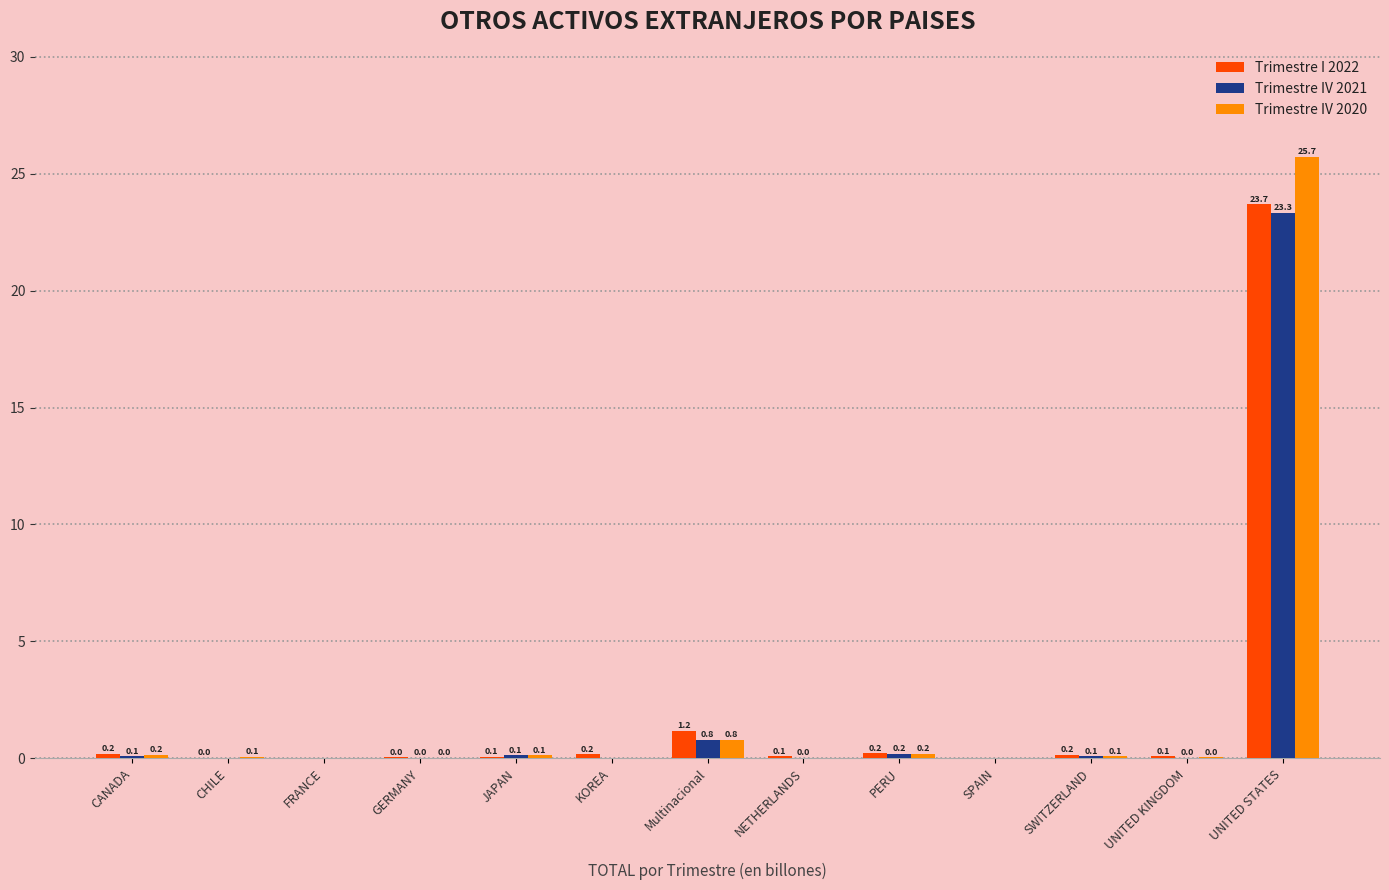

What is the greatest value displayed?

25.7